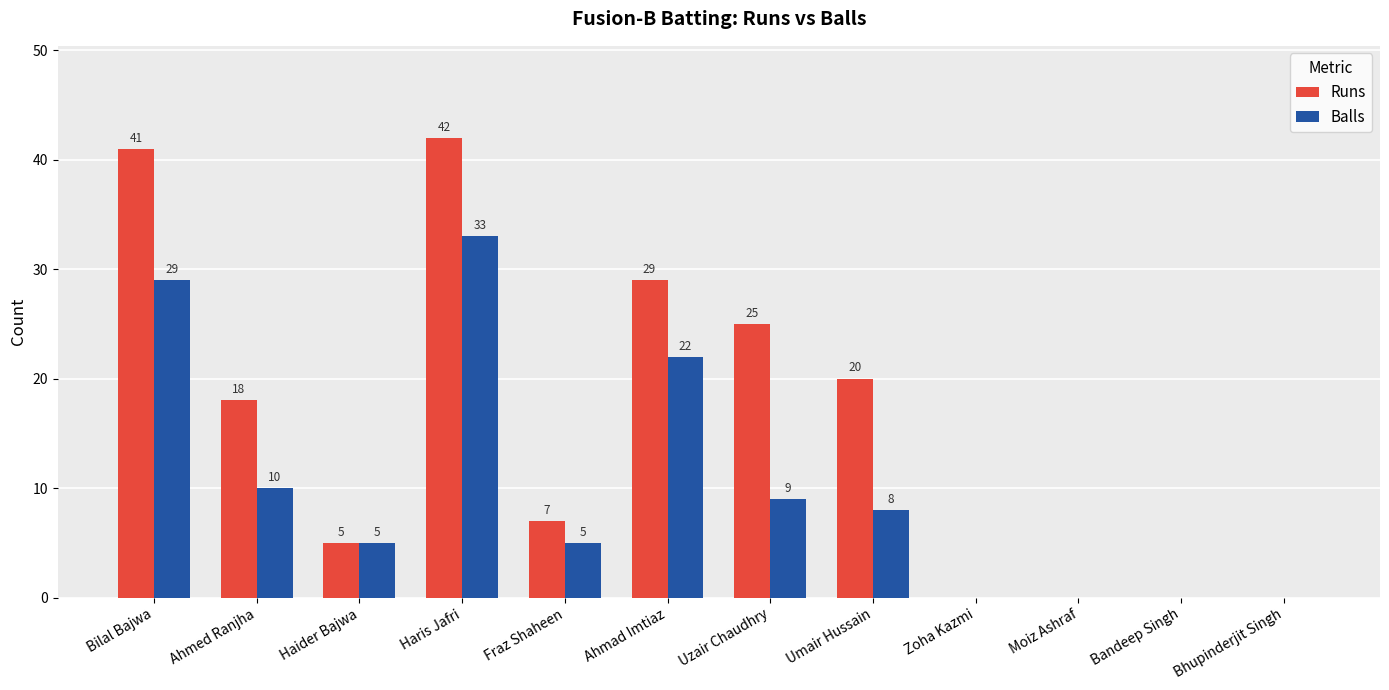

Where does the Balls series first go above 8?

Bilal Bajwa